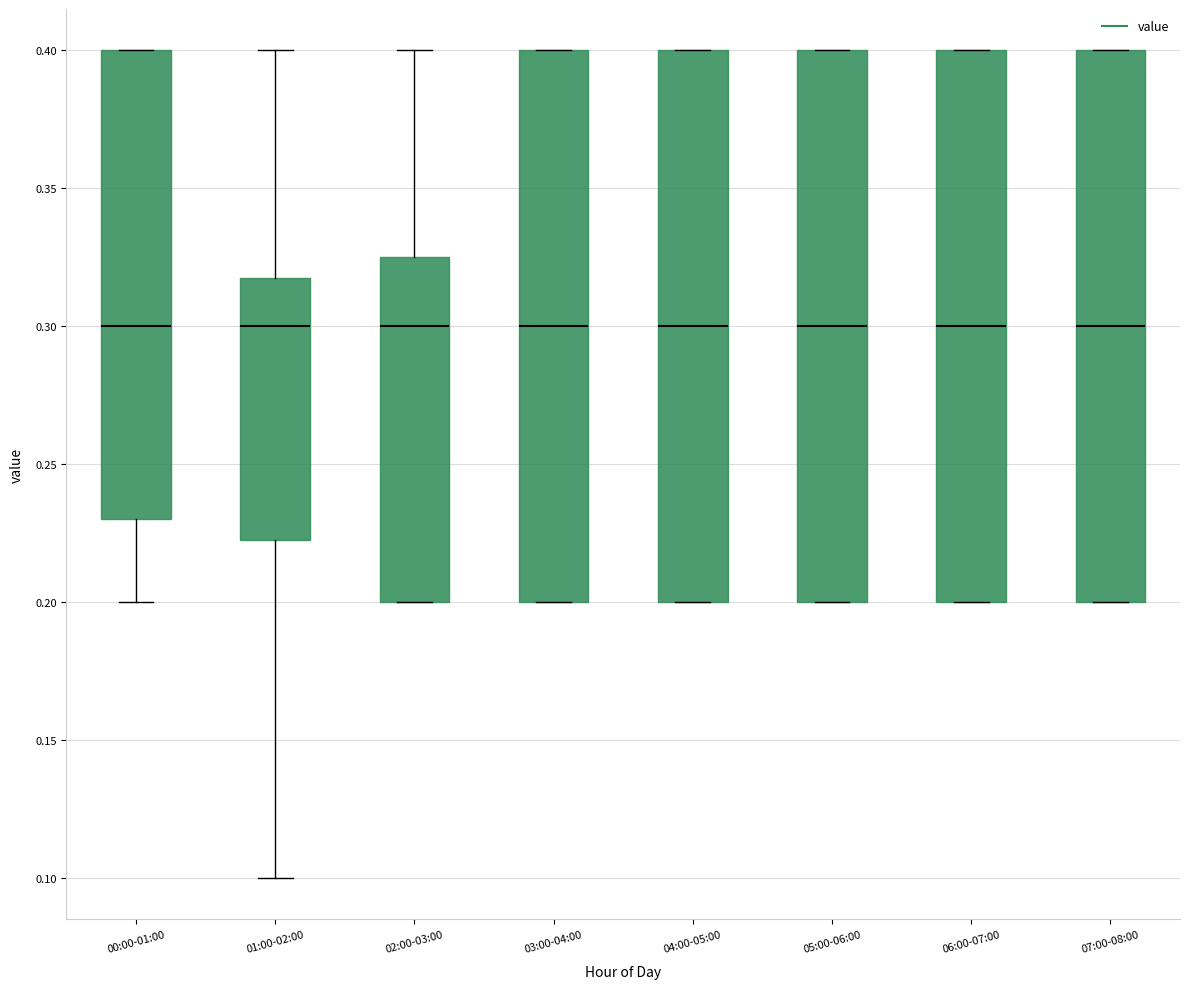

Reading left to right, transcribe this box plot: for each box, give where its median line is, the range the box spans, and where its two whiskers end, as read against the y-axis. The values are not printed on the chart, so give them approximately, as read against the axis.

00:00-01:00: median 0.300, box 0.230 to 0.400, whiskers 0.200 to 0.400
01:00-02:00: median 0.300, box 0.225 to 0.320, whiskers 0.100 to 0.400
02:00-03:00: median 0.300, box 0.200 to 0.325, whiskers 0.200 to 0.400
03:00-04:00: median 0.300, box 0.200 to 0.400, whiskers 0.200 to 0.400
04:00-05:00: median 0.300, box 0.200 to 0.400, whiskers 0.200 to 0.400
05:00-06:00: median 0.300, box 0.200 to 0.400, whiskers 0.200 to 0.400
06:00-07:00: median 0.300, box 0.200 to 0.400, whiskers 0.200 to 0.400
07:00-08:00: median 0.300, box 0.200 to 0.400, whiskers 0.200 to 0.400